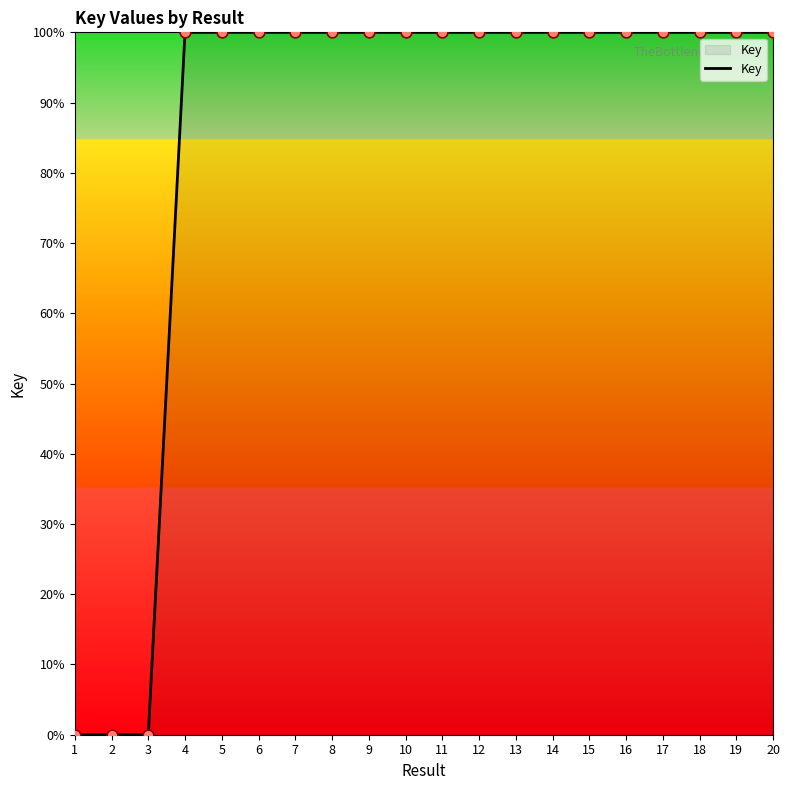

Is it true that the value at 3 is 0.0?

True